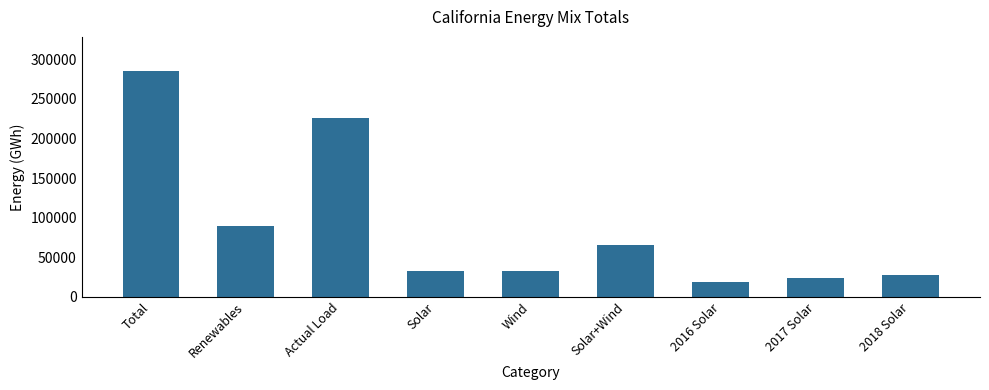

Which has a higher value, 2018 Solar or Renewables?

Renewables